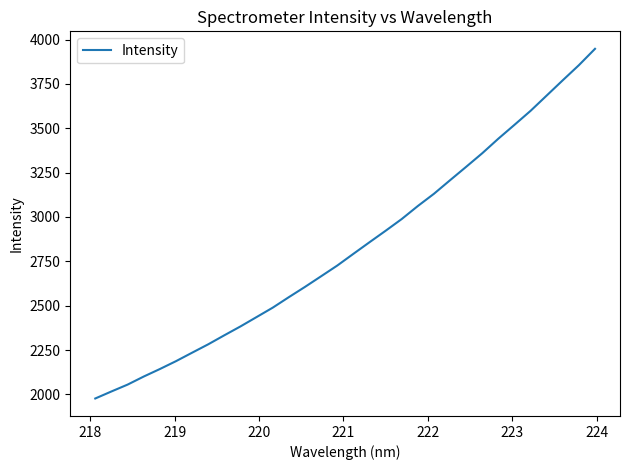

What is the greatest value displayed?

3947.9